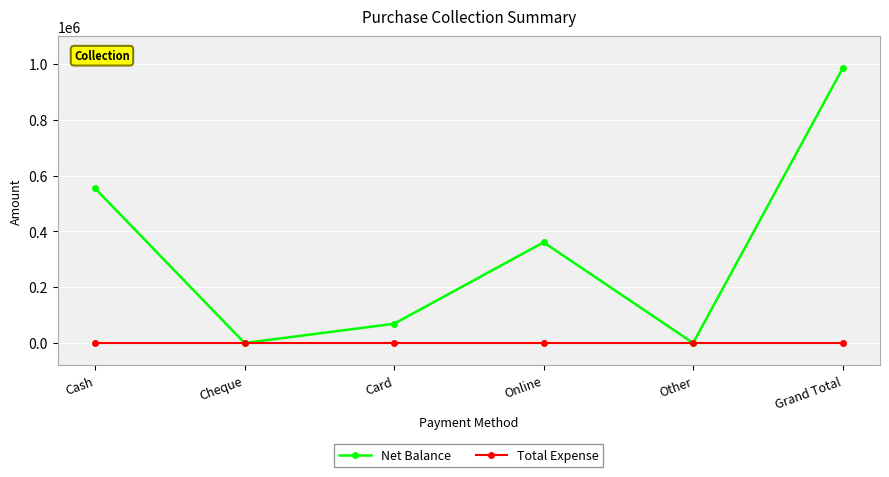

Rank the series at Online from highest to lowest value.

Net Balance, Total Expense